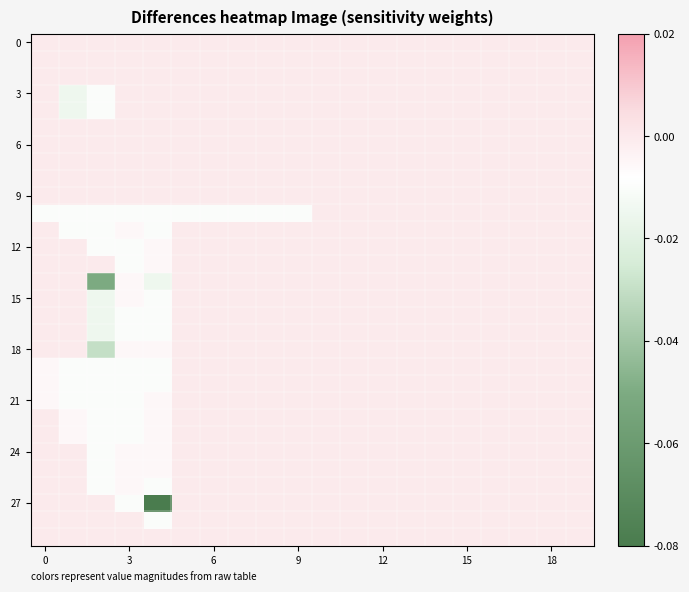

What is the minimum value shown in the chart?

-0.1